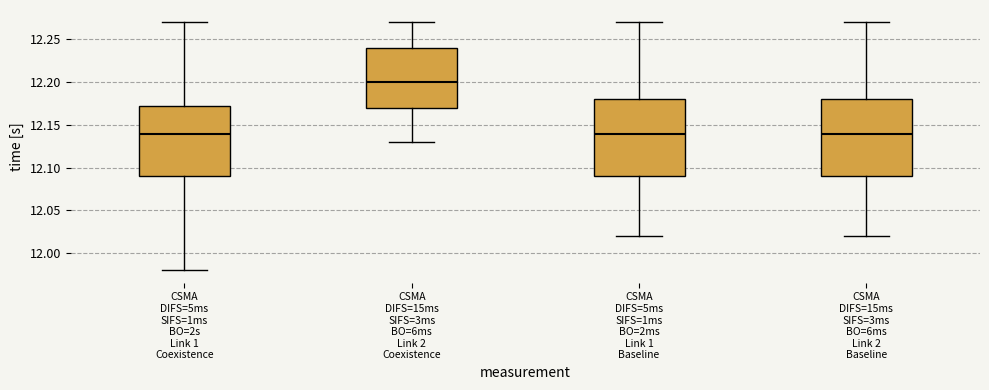

Reading left to right, transcribe this box plot: for each box, give where its median line is, the range the box spans, and where its two whiskers end, as read against the y-axis. The values are not printed on the chart, so give them approximately, as read against the axis.

CSMA DIFS=5ms SIFS=1ms BO=2s Link 1 Coexistence: median 12.140, box 12.090 to 12.175, whiskers 11.980 to 12.270
CSMA DIFS=15ms SIFS=3ms BO=6ms Link 2 Coexistence: median 12.200, box 12.170 to 12.240, whiskers 12.130 to 12.270
CSMA DIFS=5ms SIFS=1ms BO=2ms Link 1 Baseline: median 12.140, box 12.090 to 12.180, whiskers 12.020 to 12.270
CSMA DIFS=15ms SIFS=3ms BO=6ms Link 2 Baseline: median 12.140, box 12.090 to 12.180, whiskers 12.020 to 12.270